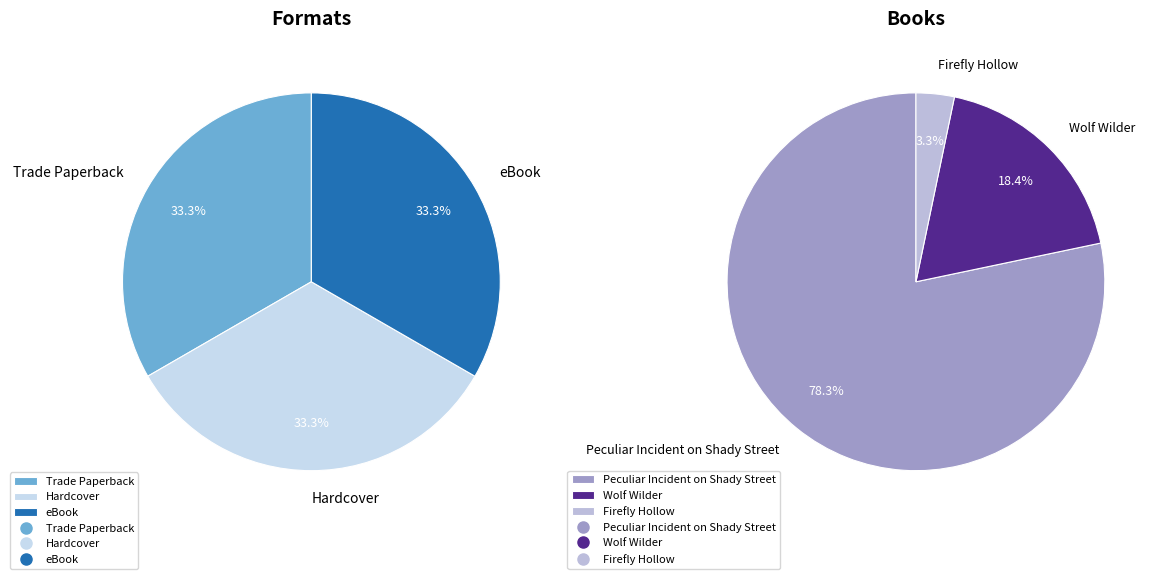

To the nearest percent, what is the difference between the Wolf Wilder and Firefly Hollow slice percentages?

15%